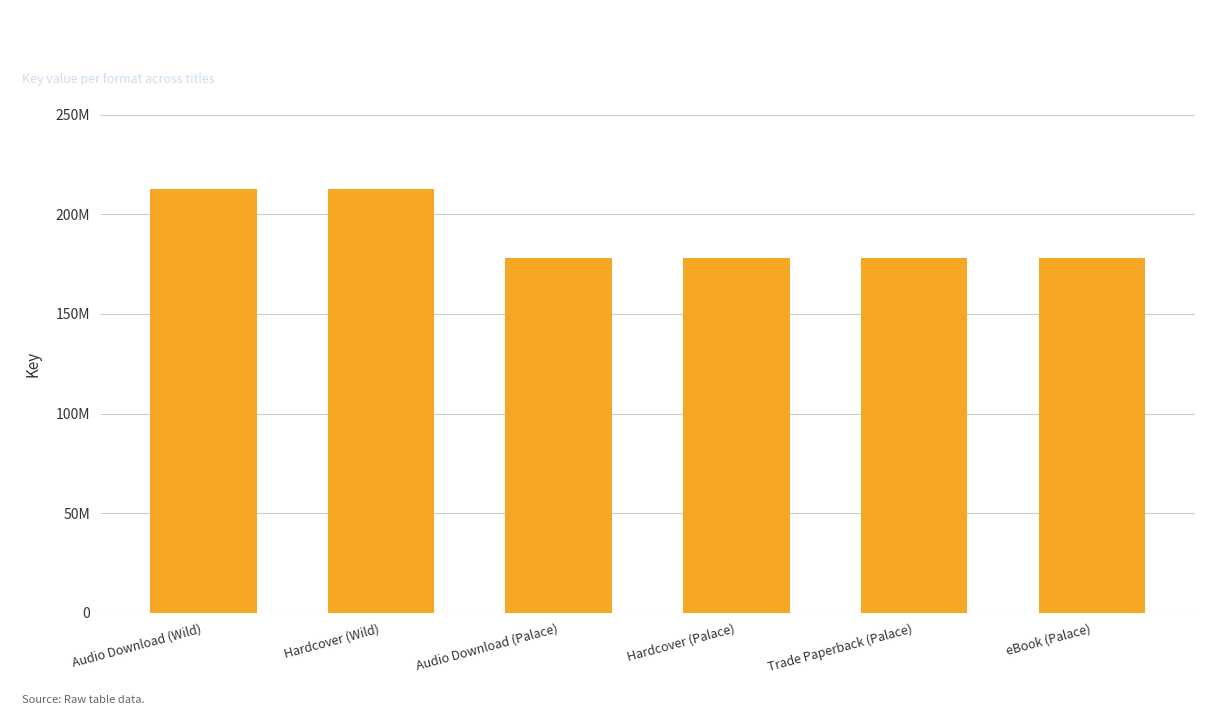

At which category does the chart reach its minimum across all series?

Audio Download (Palace)